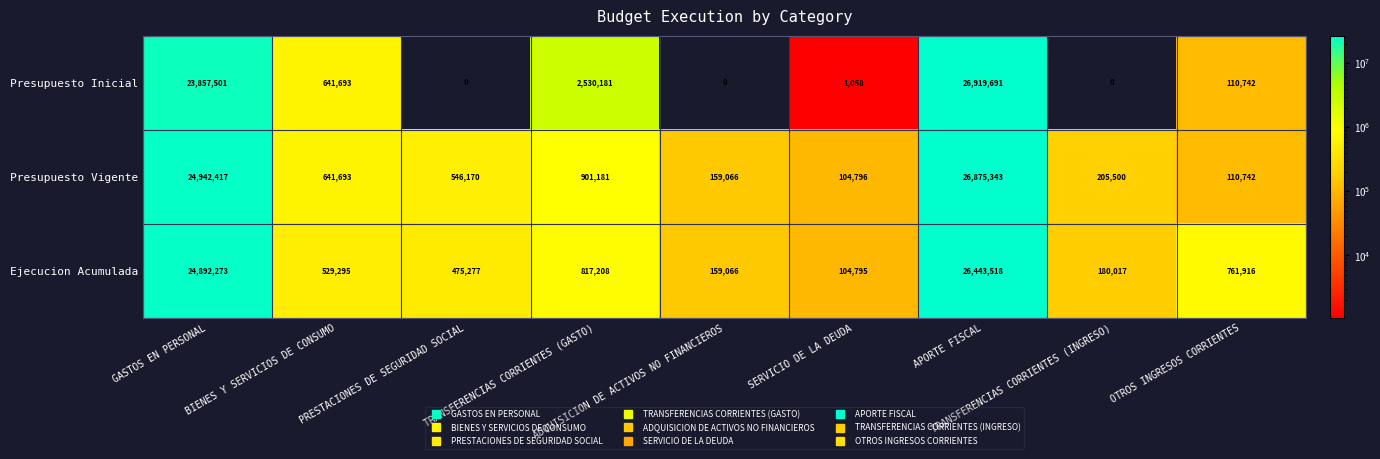

Which series has the largest total across all categories?

Presupuesto Vigente